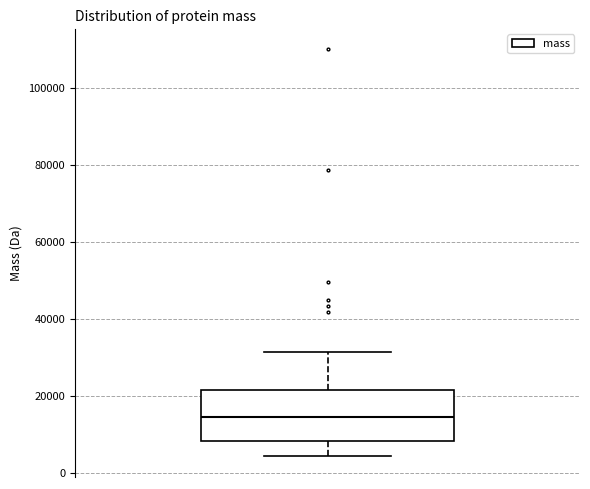

Where does the lower whisker of the box end on the y-axis? The values are not printed on the chart, so give them approximately, as read against the axis.

4000